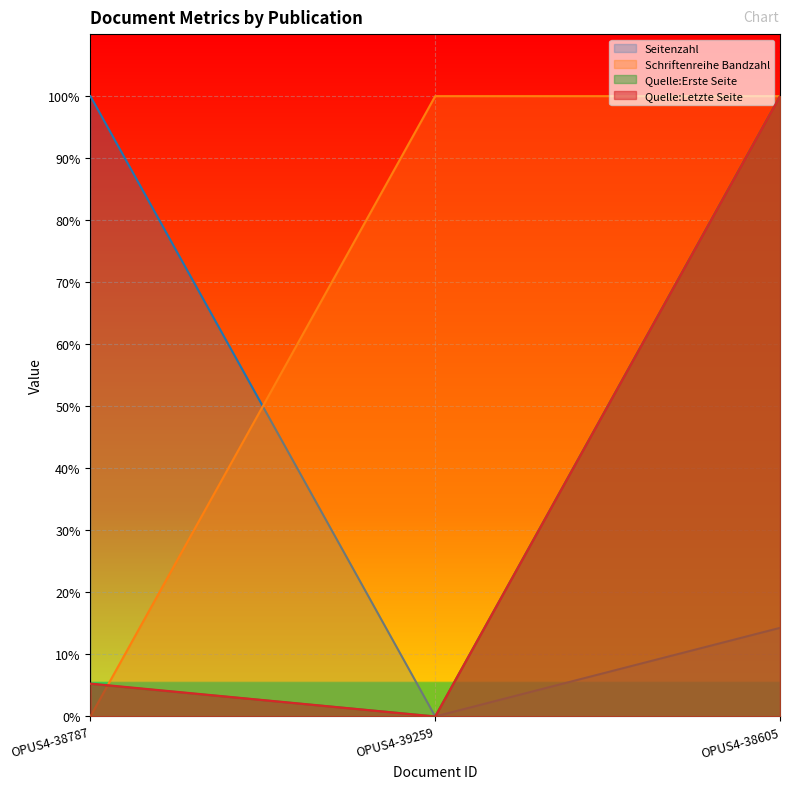

Reading left to right, what are all the values shown in this chart?

Seitenzahl: 100.0	0.0	14.3
Schriftenreihe Bandzahl: 0.0	100.0	100.0
Quelle:Erste Seite: 5.2	0.0	100.0
Quelle:Letzte Seite: 5.3	0.0	100.0